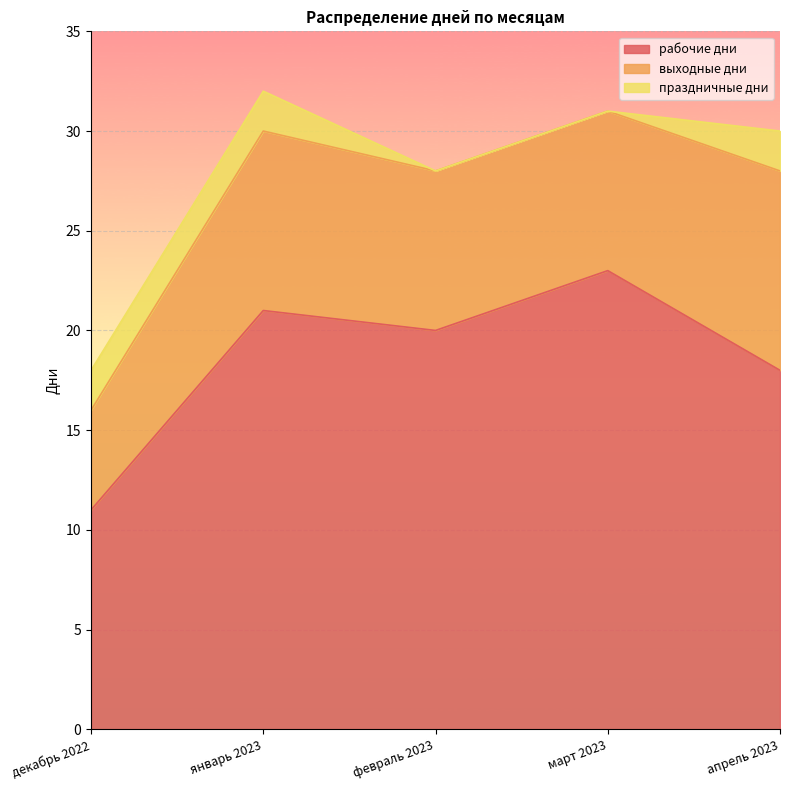

Where is the first local maximum for рабочие дни?

январь 2023